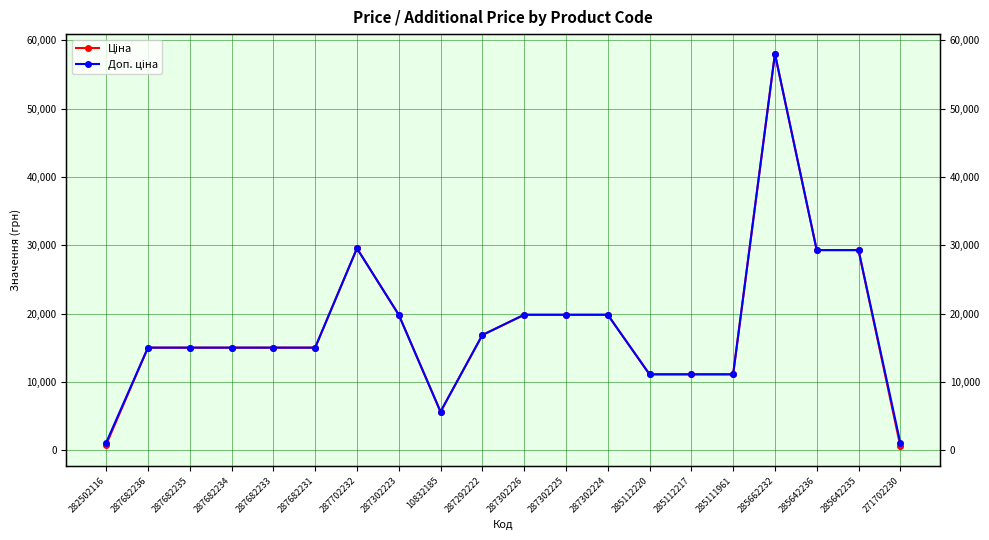

At which label does Ціна first exceed 15019?

287682236